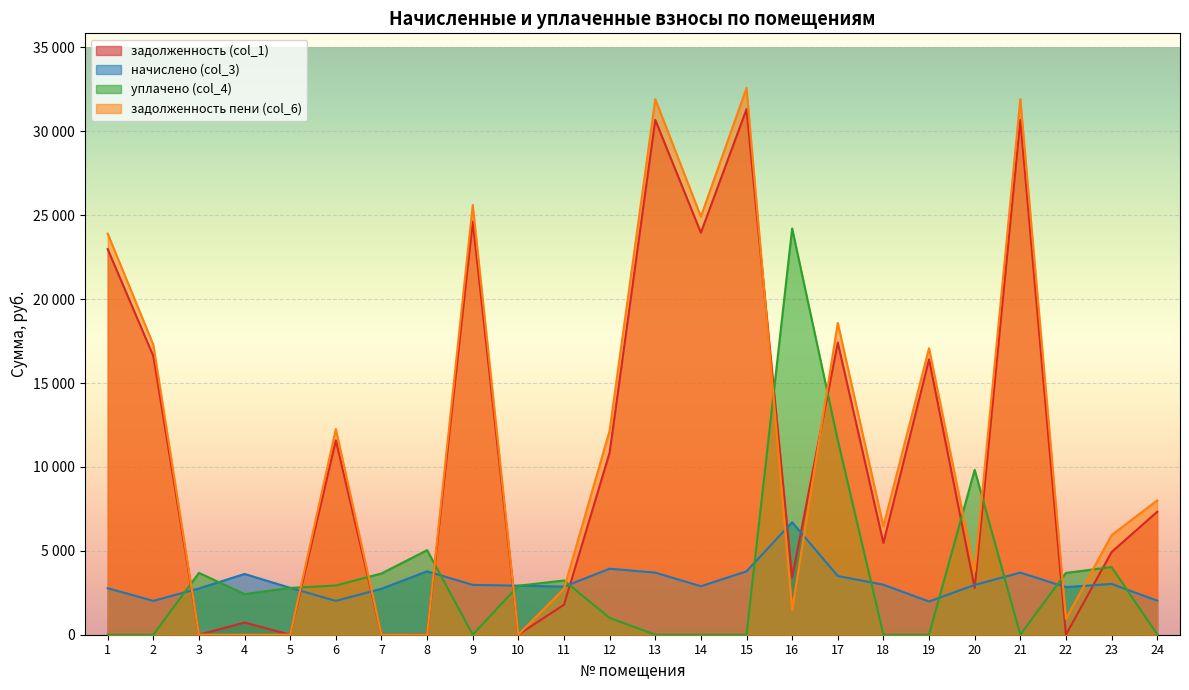

Rank the categories by задолженность (col_1) value from highest to lowest.

15, 13, 21, 9, 14, 1, 17, 2, 19, 6, 12, 24, 18, 23, 16, 20, 11, 4, 8, 10, 3, 5, 7, 22